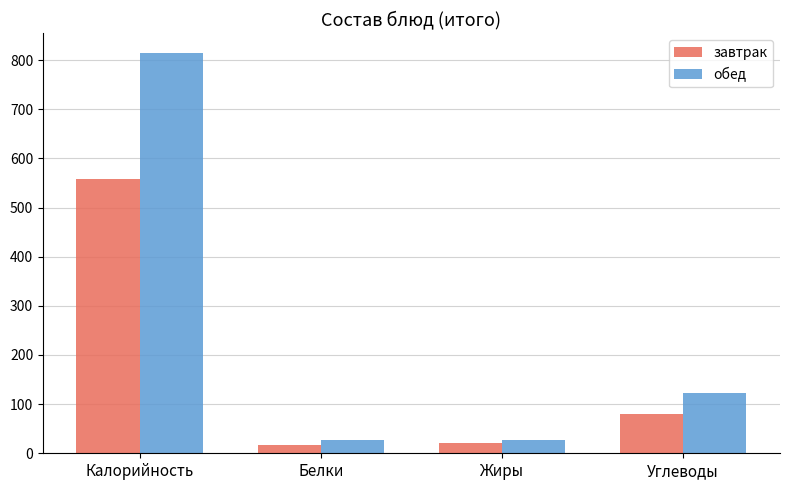

What is the difference between the maximum and minimum values in the завтрак series?

543